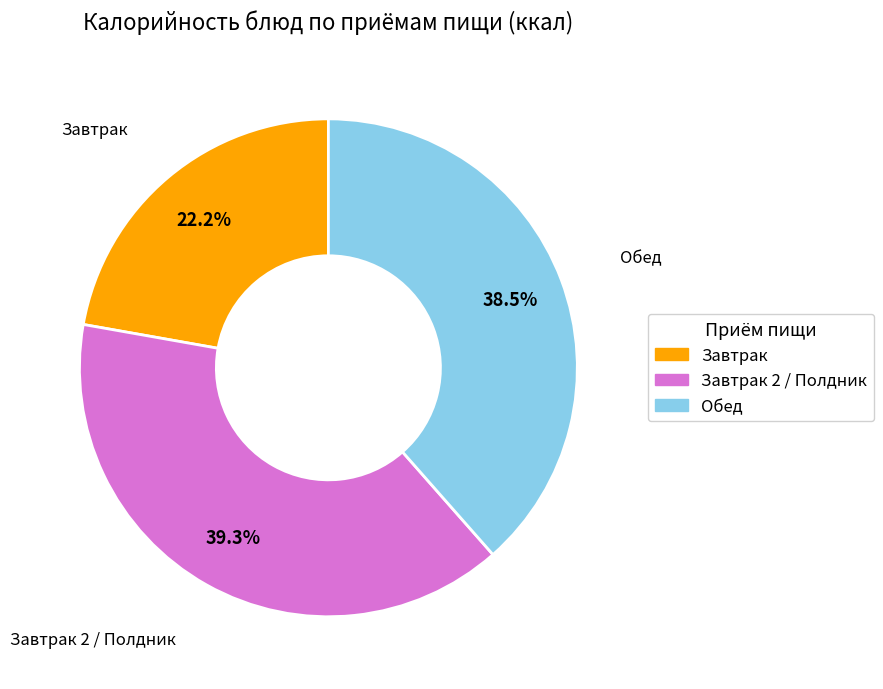

Which has a higher value, Обед or Завтрак?

Обед